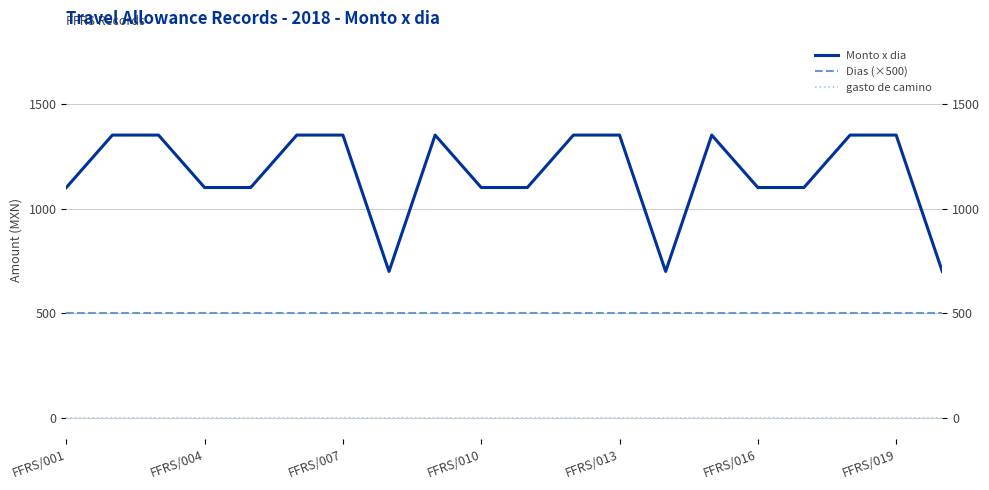

True or false: gasto de camino and Dias (×500) intersect in this chart.

False